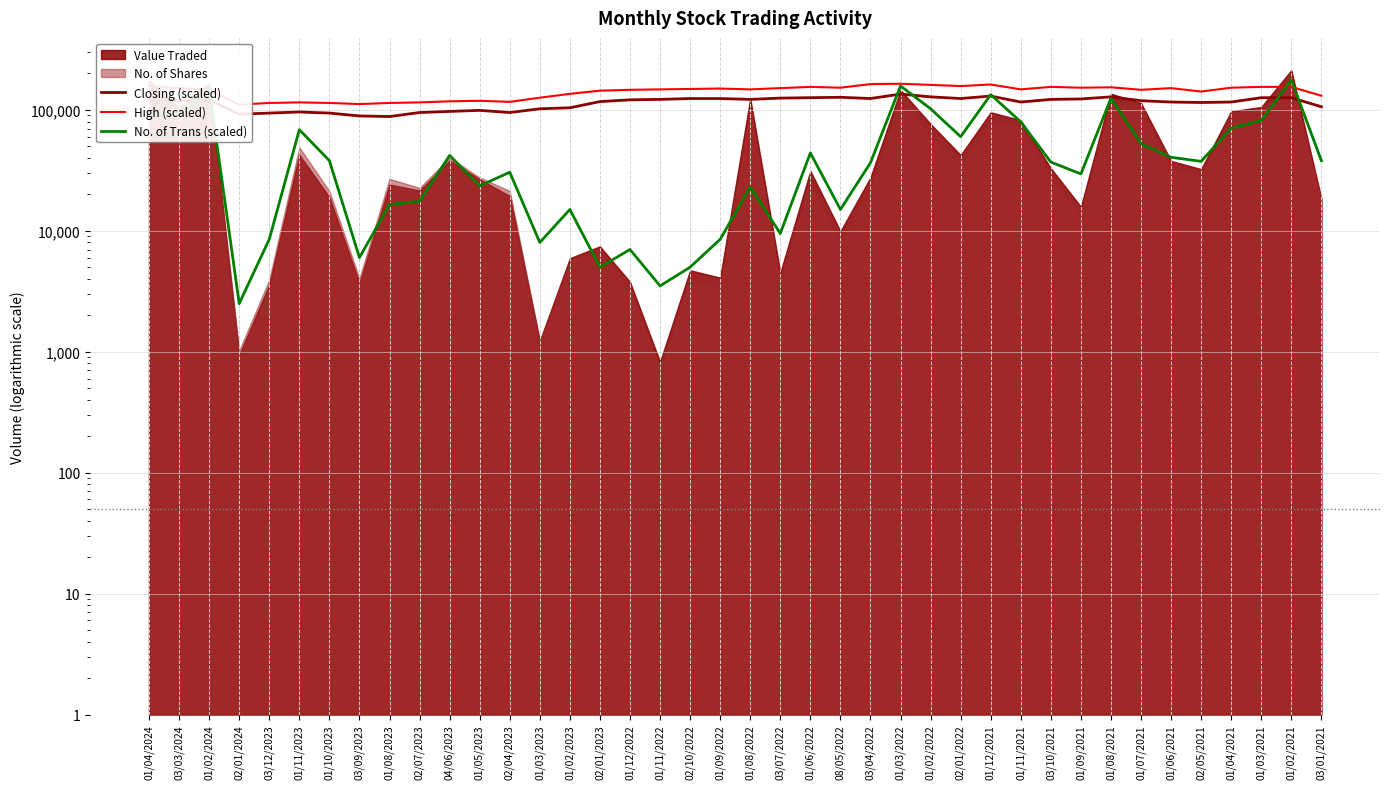

What is the average value of the High (scaled) series?

141330.0